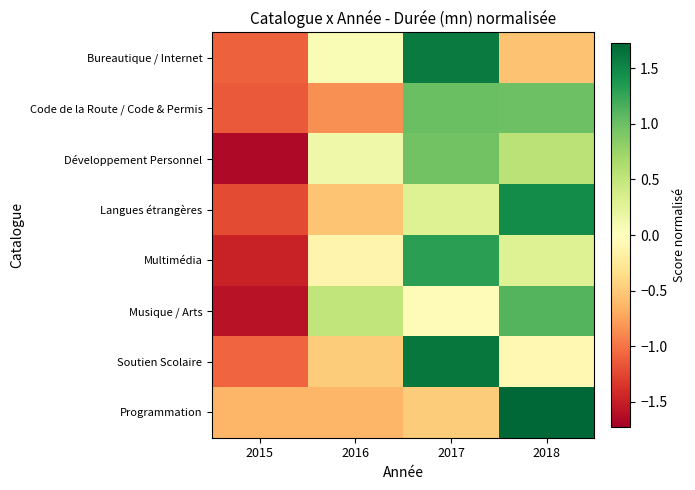

Reading left to right, extract all data points from this chart.

Bureautique / Internet: 2015=-1.1	2016=0.1	2017=1.6	2018=-0.5
Code de la Route / Code & Permis: 2015=-1.1	2016=-0.9	2017=1.0	2018=1.0
Développement Personnel: 2015=-1.7	2016=0.1	2017=1.0	2018=0.6
Langues étrangères: 2015=-1.2	2016=-0.5	2017=0.3	2018=1.5
Multimédia: 2015=-1.5	2016=-0.1	2017=1.3	2018=0.3
Musique / Arts: 2015=-1.6	2016=0.5	2017=-0.0	2018=1.1
Soutien Scolaire: 2015=-1.1	2016=-0.5	2017=1.6	2018=-0.1
Programmation: 2015=-0.6	2016=-0.6	2017=-0.5	2018=1.7